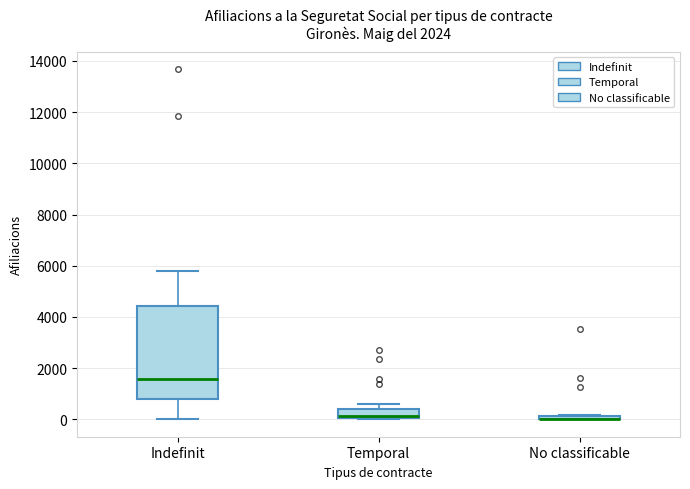

Where does the median line of the box for Temporal sit on the y-axis? The values are not printed on the chart, so give them approximately, as read against the axis.

200